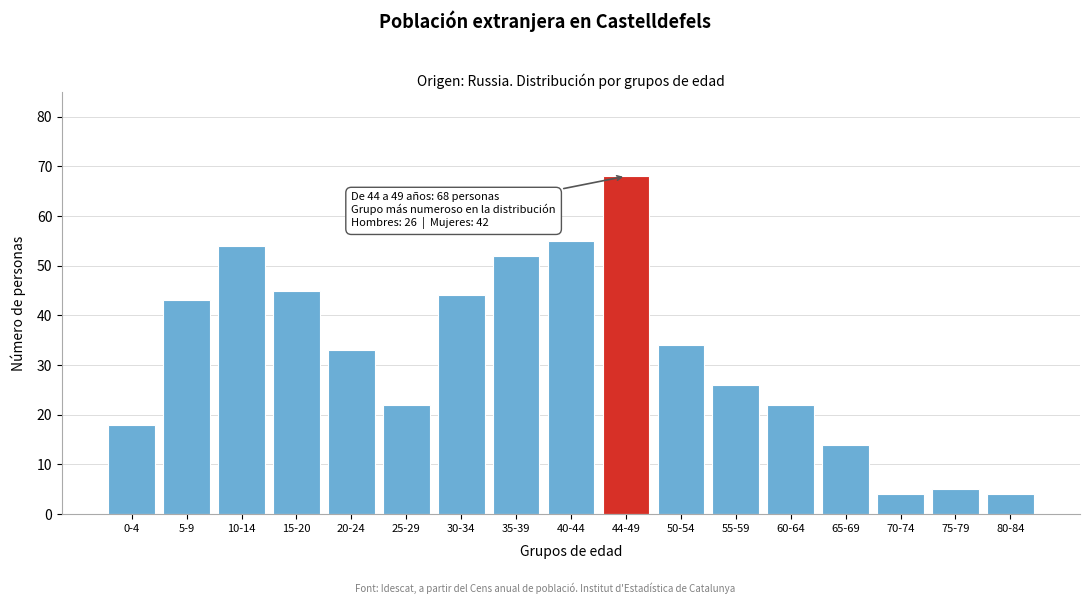

Reading left to right, list all the values displayed in this chart.

18	43	54	45	33	22	44	52	55	68	34	26	22	14	4	5	4